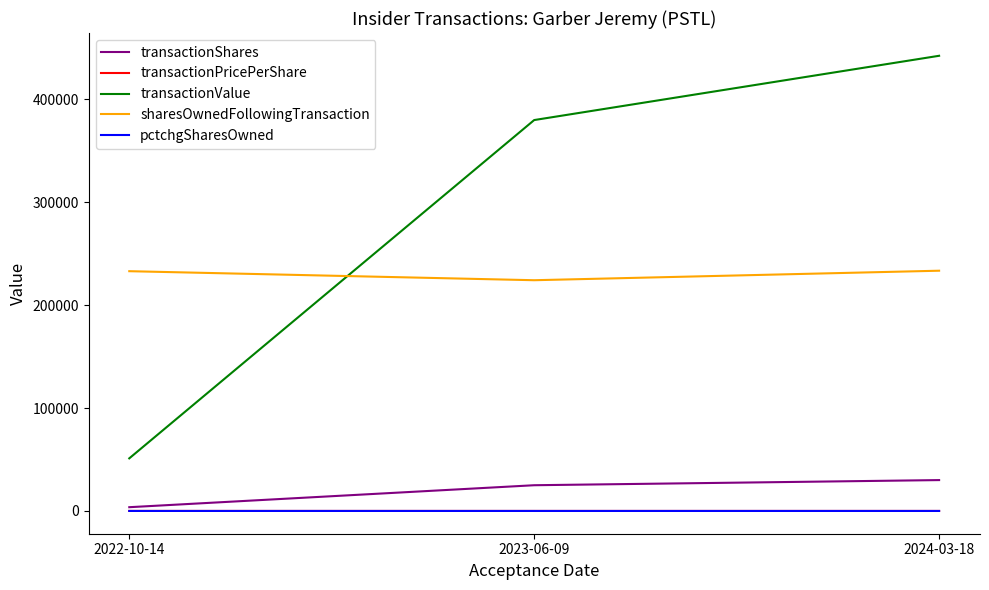

At which category does the chart reach its peak across all series?

2024-03-18